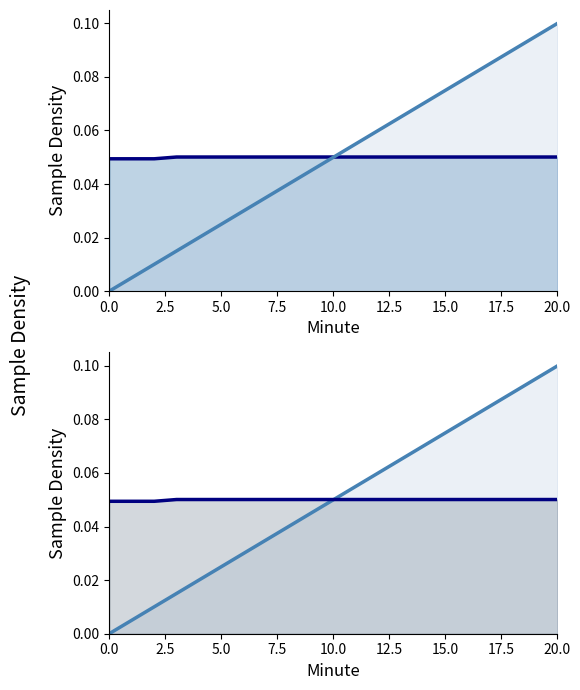

Count the number of categories in the chart.

21